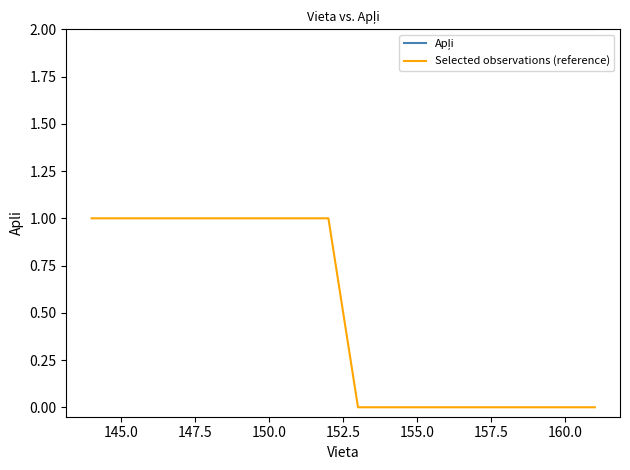

Which series has the widest spread of values?

Selected observations (reference)